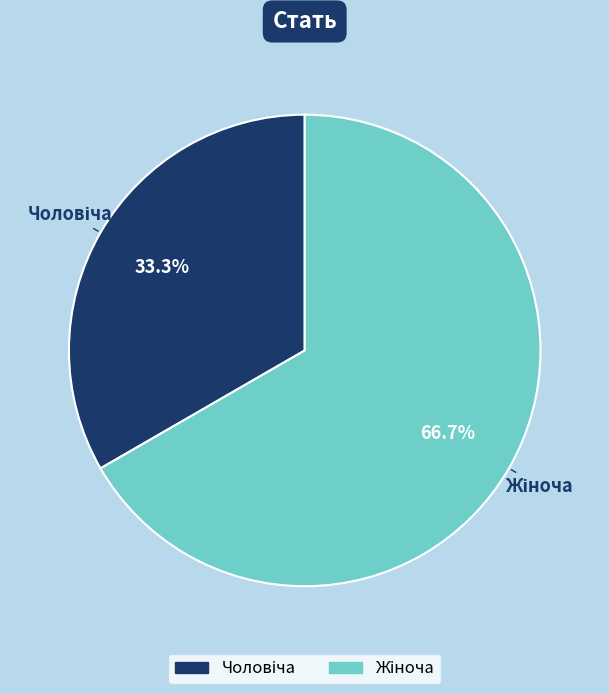

Does any single category account for the majority?

Yes